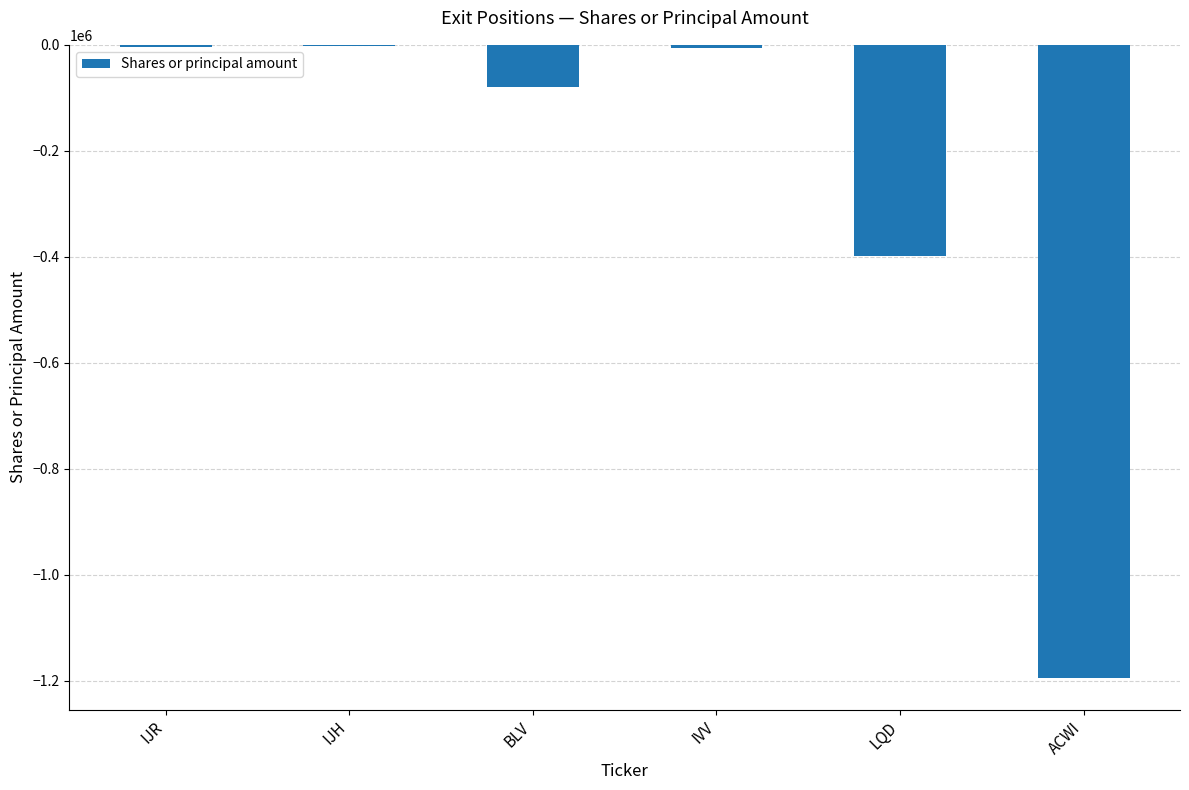

What is the approximate value at BLV?

-78647